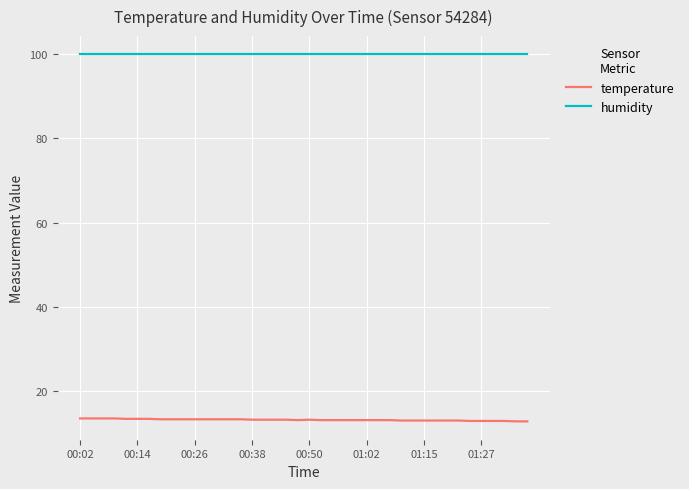

True or false: humidity and temperature intersect in this chart.

False